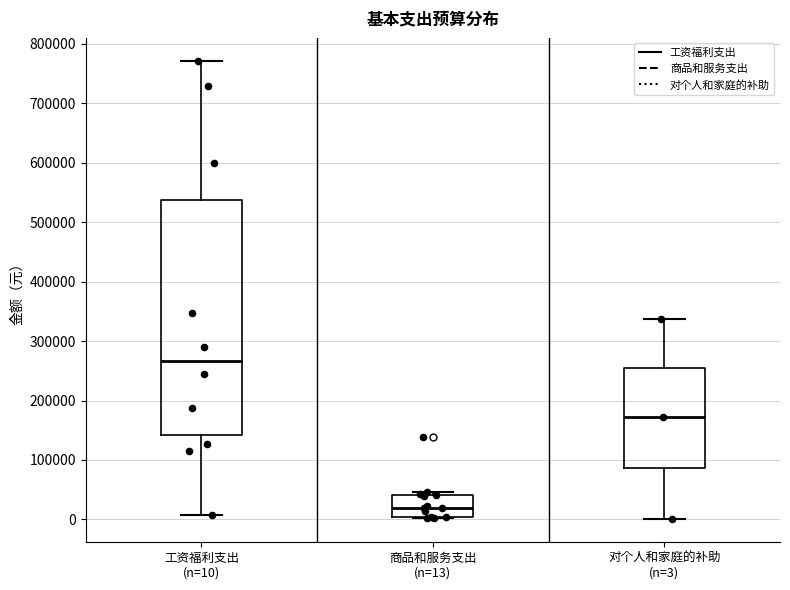

Reading left to right, read every box against the y-axis: the position of its median line, the range the box covers, and the ends of its whiskers. The values are not printed on the chart, so give them approximately, as read against the axis.

工资福利支出 (n=10): median 270000, box 140000 to 540000, whiskers 10000 to 770000
商品和服务支出 (n=13): median 20000, box 0 to 40000, whiskers 0 to 50000
对个人和家庭的补助 (n=3): median 170000, box 90000 to 260000, whiskers 0 to 340000